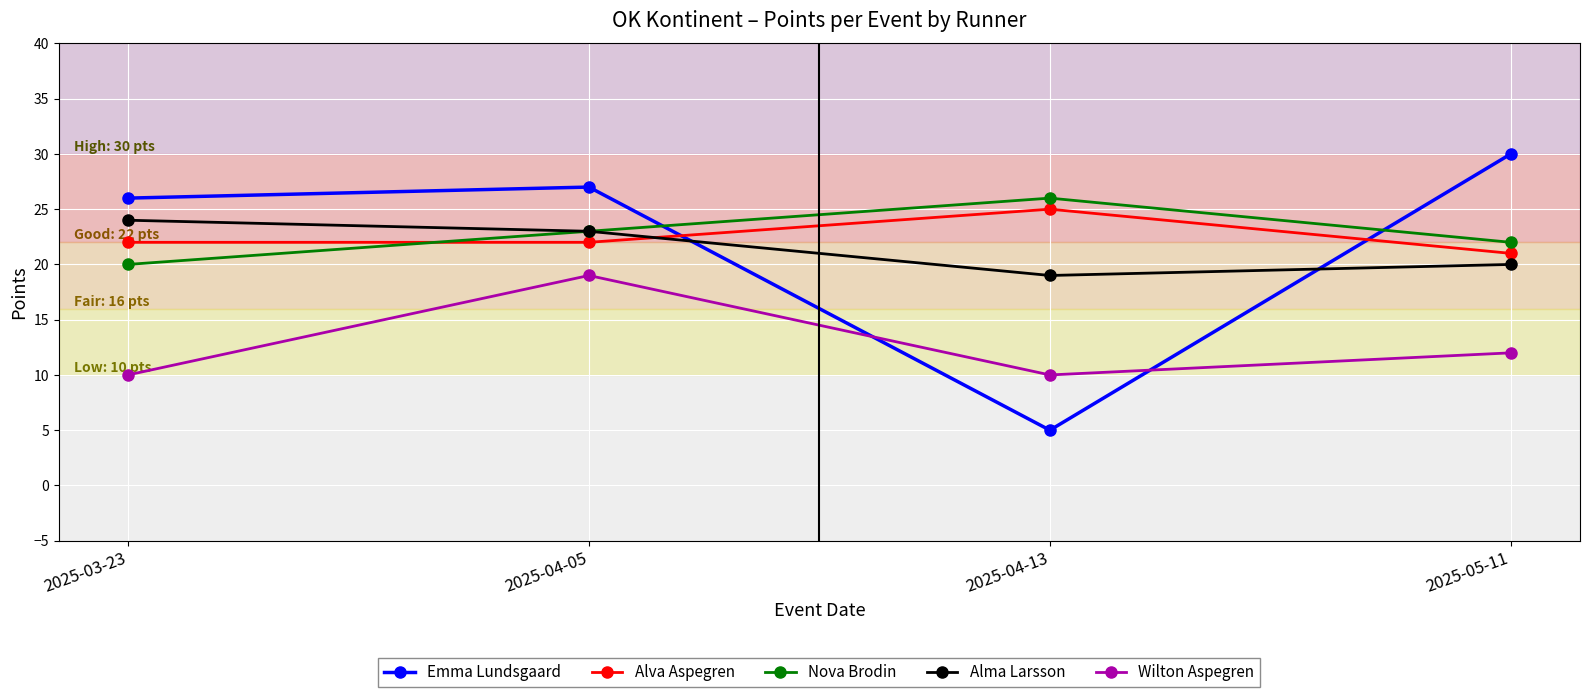

Is the value of Alva Aspegren at 2025-03-23 greater than the value of Emma Lundsgaard at 2025-04-13?

Yes